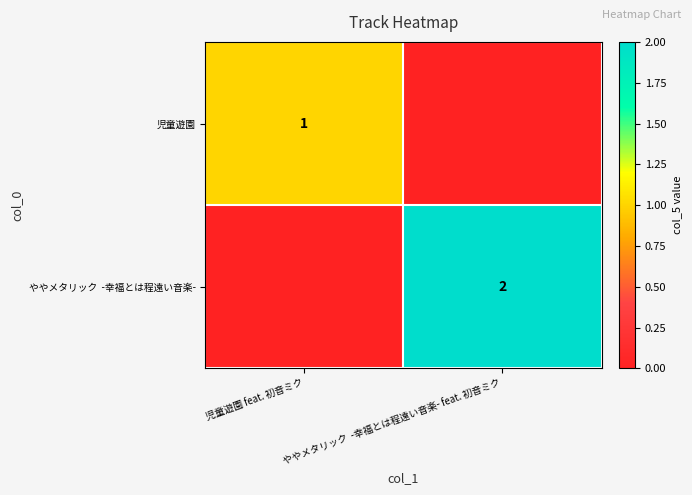

What is the difference between the 児童遊園 values at 児童遊園 feat. 初音ミク and ややメタリック -幸福とは程遠い音楽- feat. 初音ミク?

1